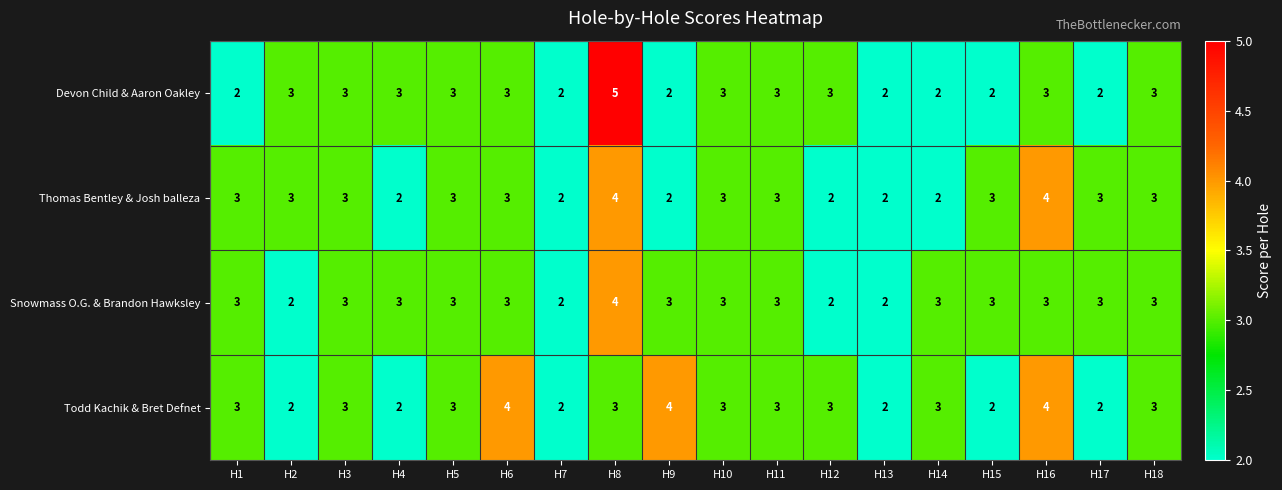

At which category does the chart reach its peak across all series?

H8